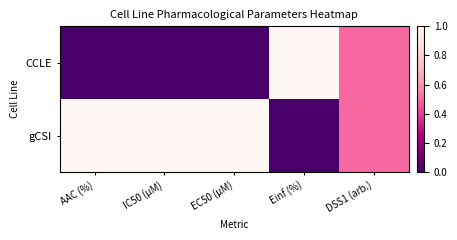

Rank the series by their average value, from highest to lowest.

gCSI, CCLE